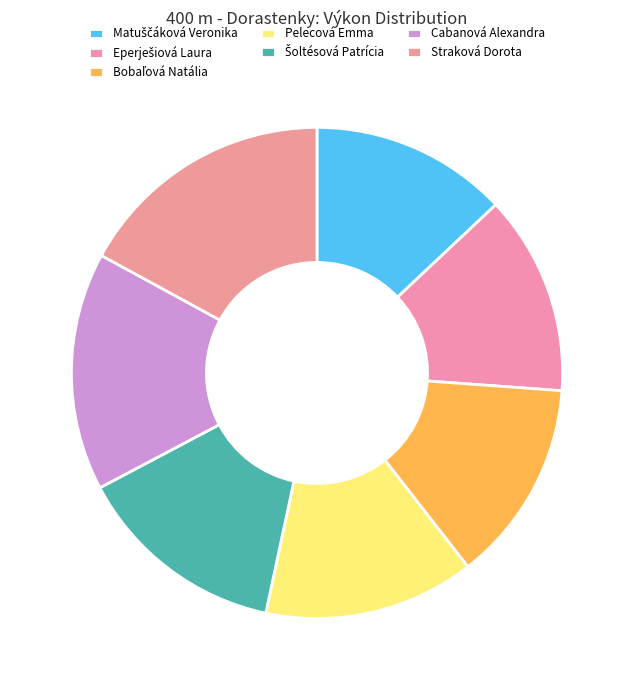

Count the number of slices in the pie.

7